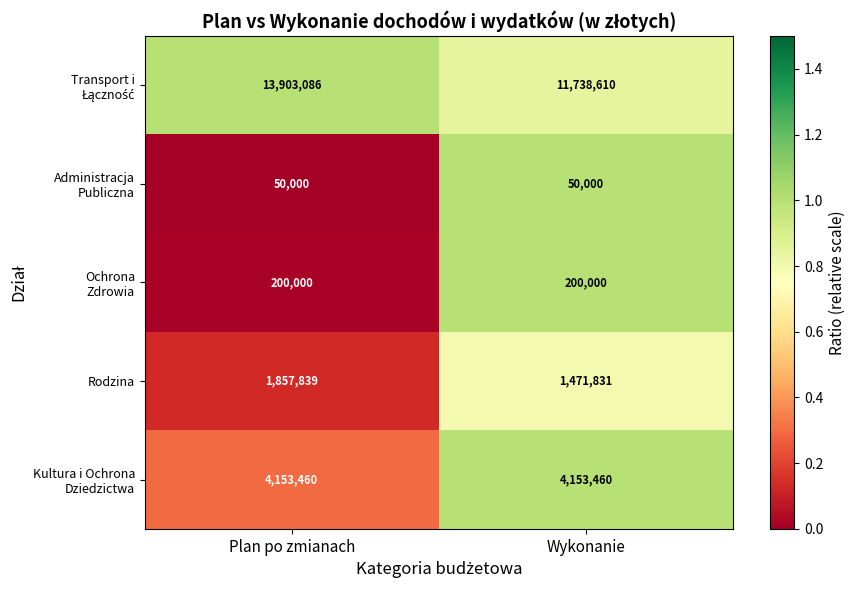

What is the total value across all series at Wykonanie?

17613901